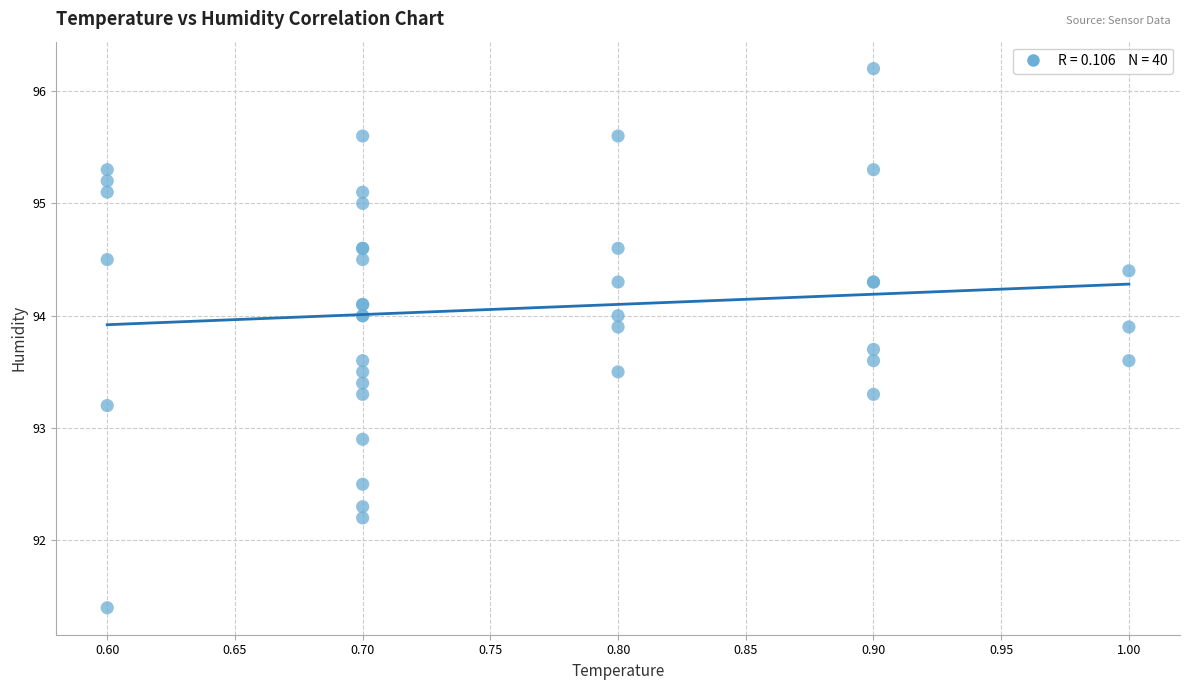

What Y value in the scatter plot is closest to 93?

92.9